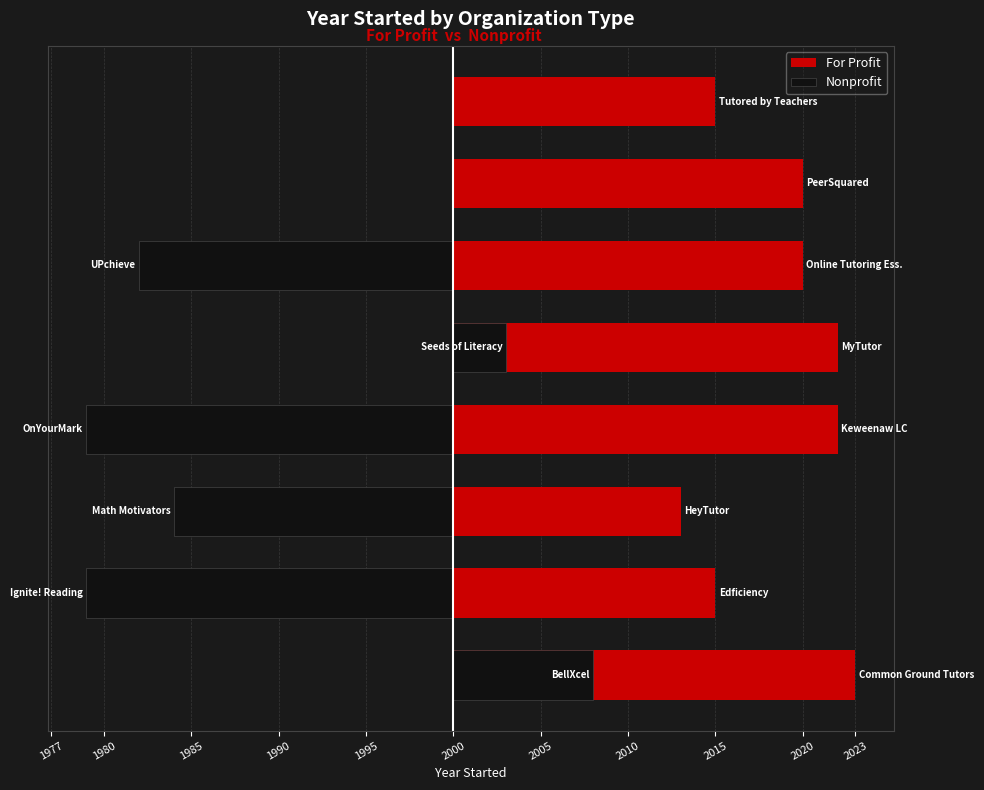

Which series changed the most between 1980 and 1985?

Nonprofit